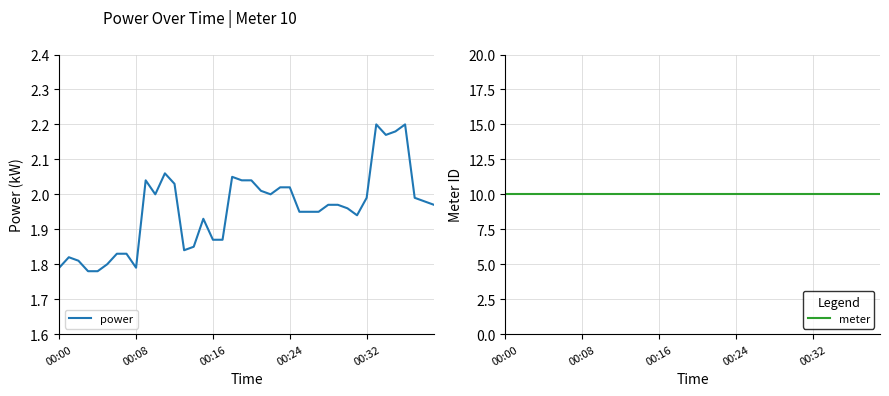

What is the minimum value shown in the chart?

1.8